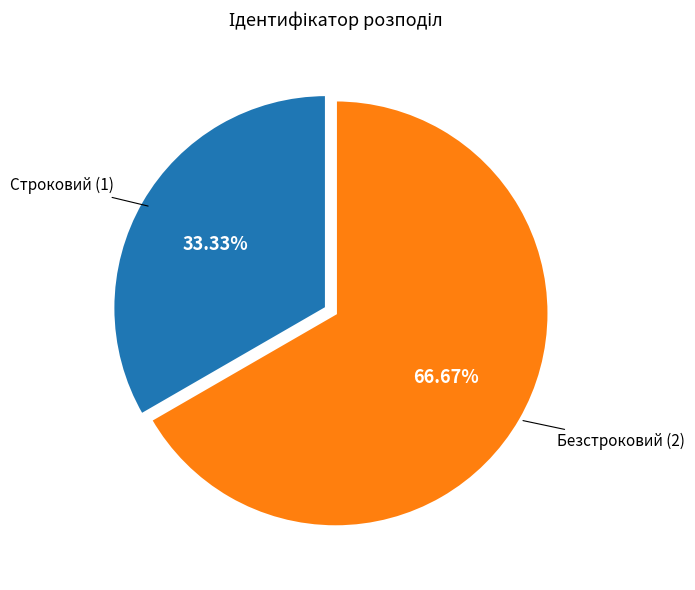

To the nearest percent, what percentage of the pie is Безстроковий?

67%